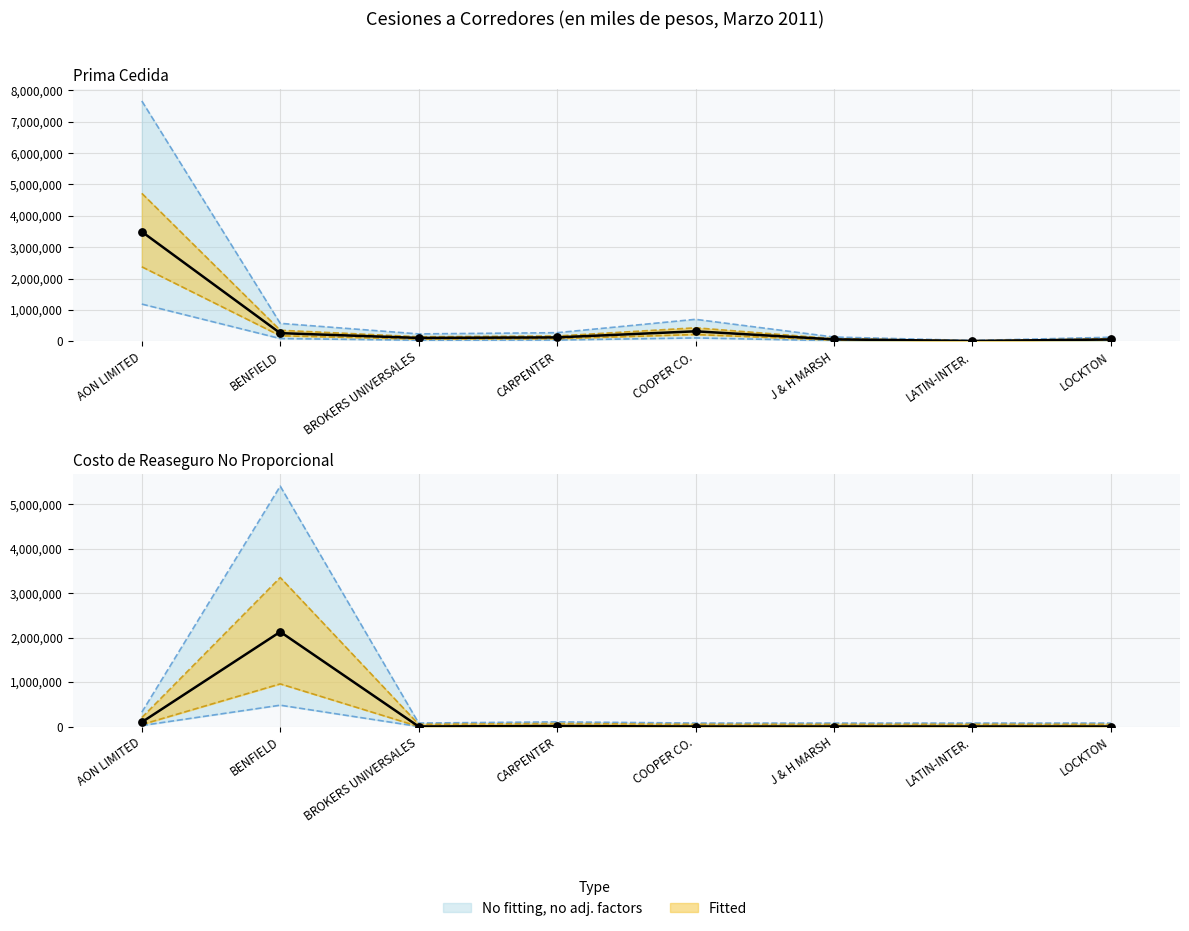

Which series has the widest spread of Y values?

Prima Cedida